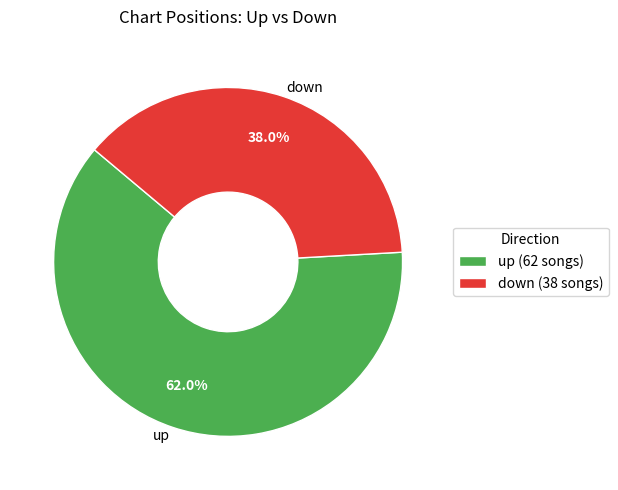

What is the ratio of the value at up to the value at down?

1.6